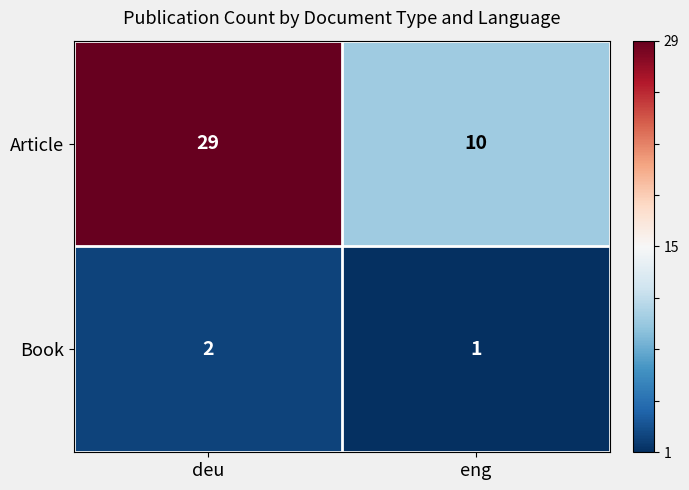

Which label corresponds to the largest value in the chart?

deu